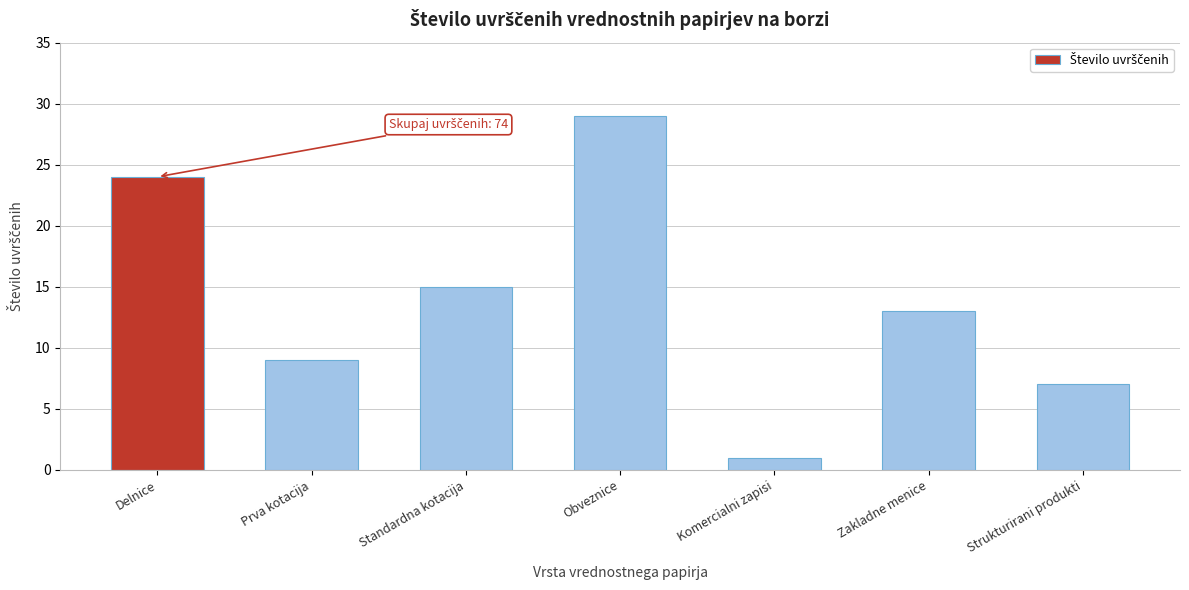

Reading left to right, transcribe all the data shown in this chart.

Delnice=24	Prva kotacija=9	Standardna kotacija=15	Obveznice=29	Komercialni zapisi=1	Zakladne menice=13	Strukturirani produkti=7